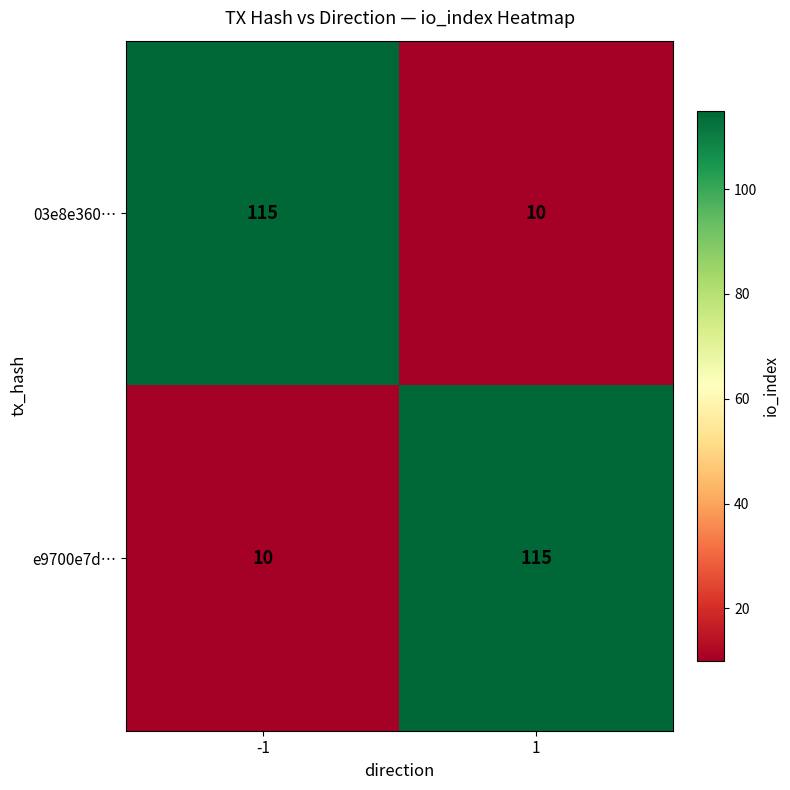

What is the sum of all 03e8e360… values?

125